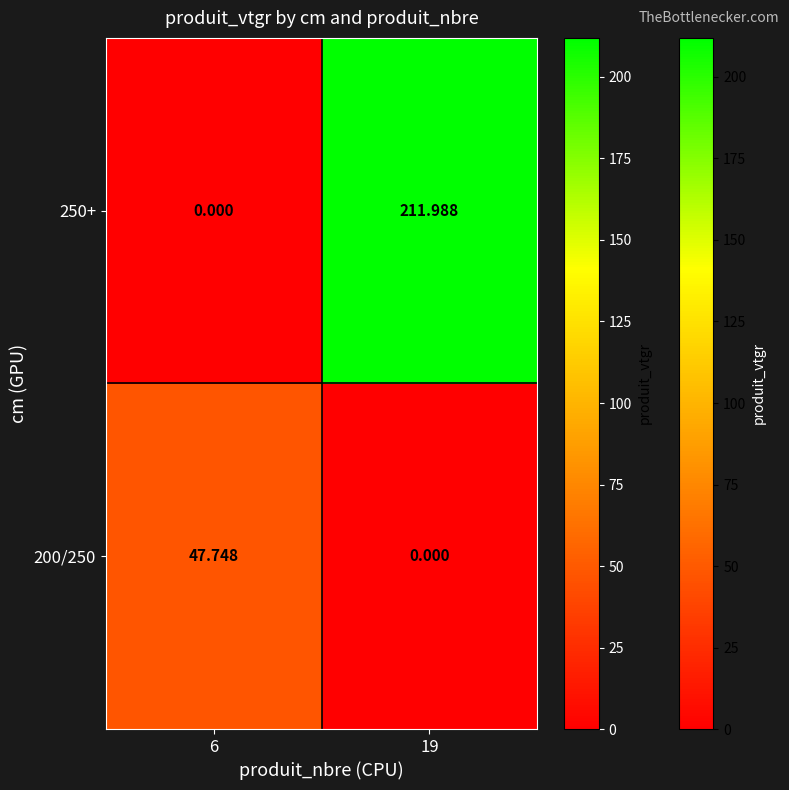

How many values in the 250+ series are below 211?

1